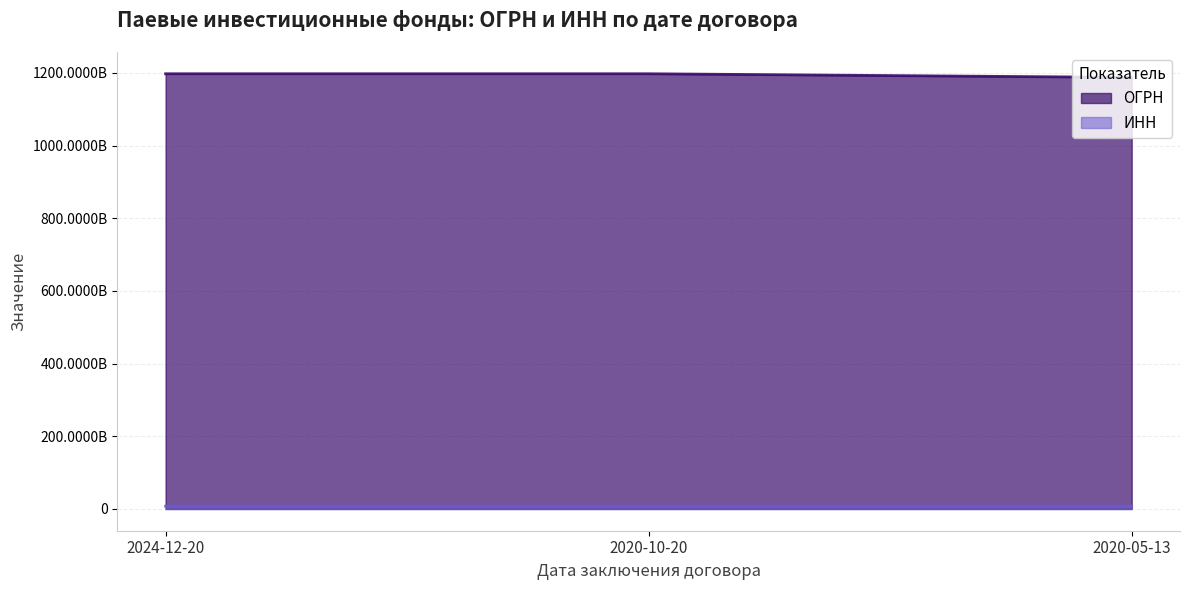

The value of ОГРН at 2020-05-13 is 2027773938772. True or false?

False